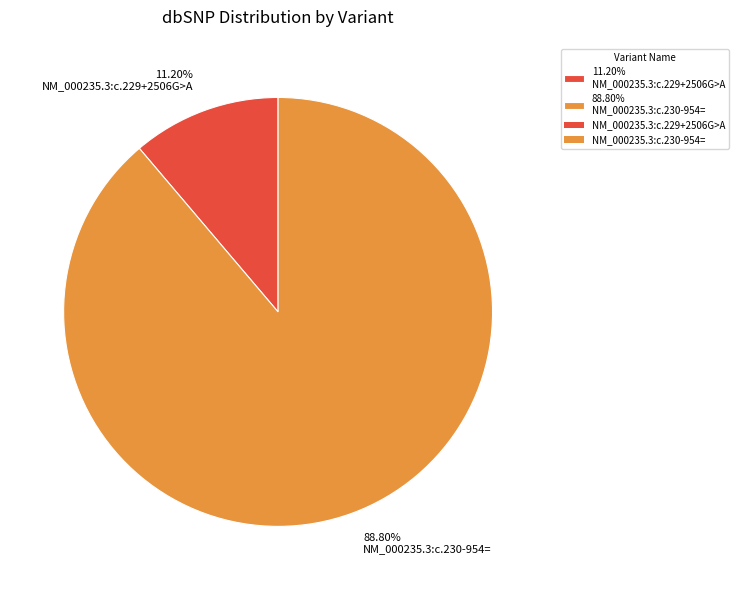

Rank the categories by value from highest to lowest.

88.80% NM_000235.3:c.230-954=, 11.20% NM_000235.3:c.229+2506G>A